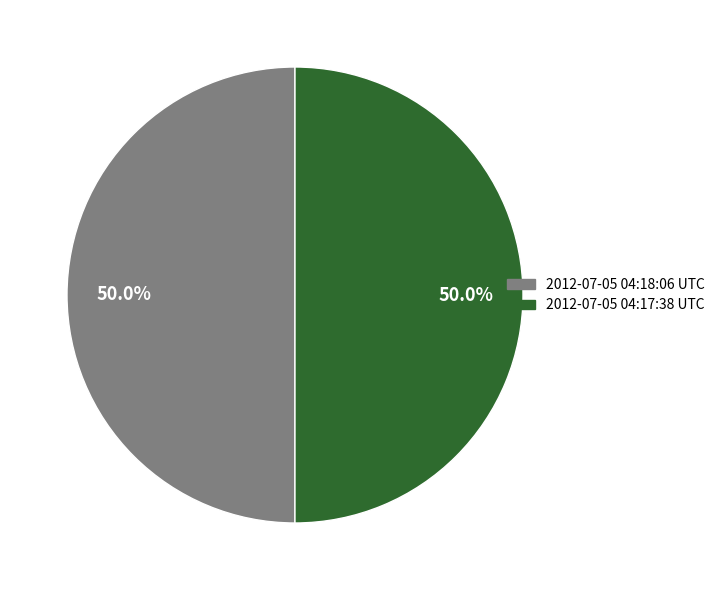

Is the sum of 2012-07-05 04:17:38 UTC and 2012-07-05 04:18:06 UTC greater than half?

Yes